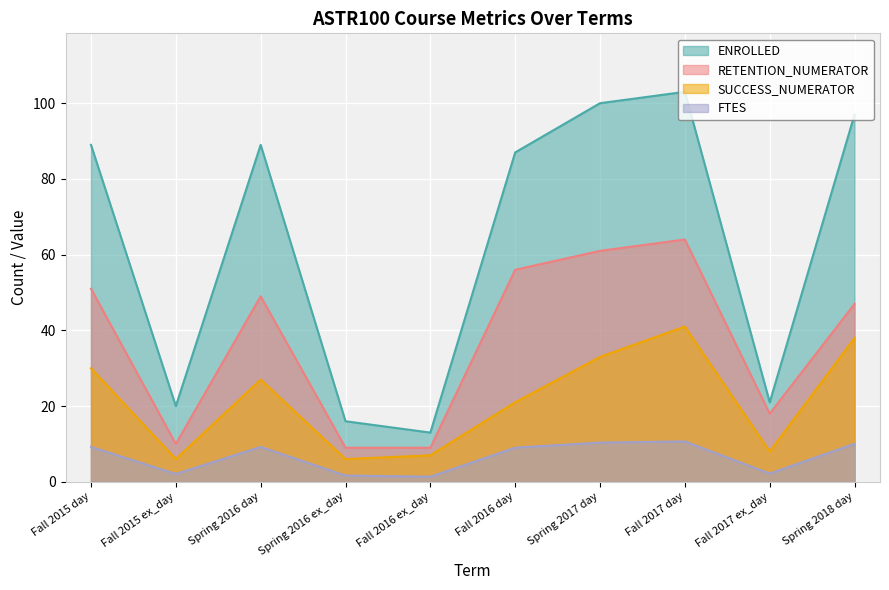

True or false: RETENTION_NUMERATOR has more than 1 points higher than both neighbors.

True